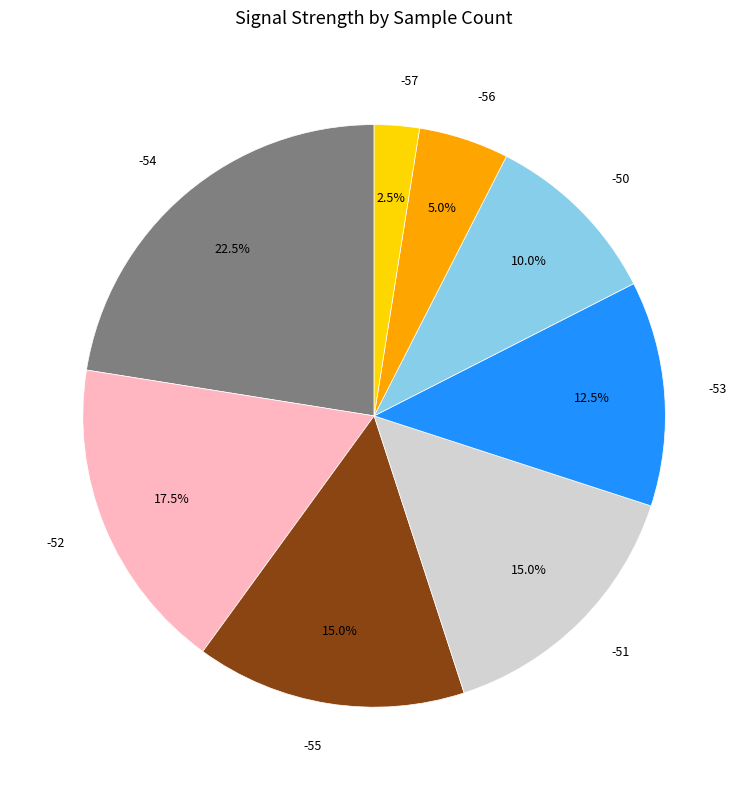

To the nearest percent, what percentage of the pie is -50?

10%